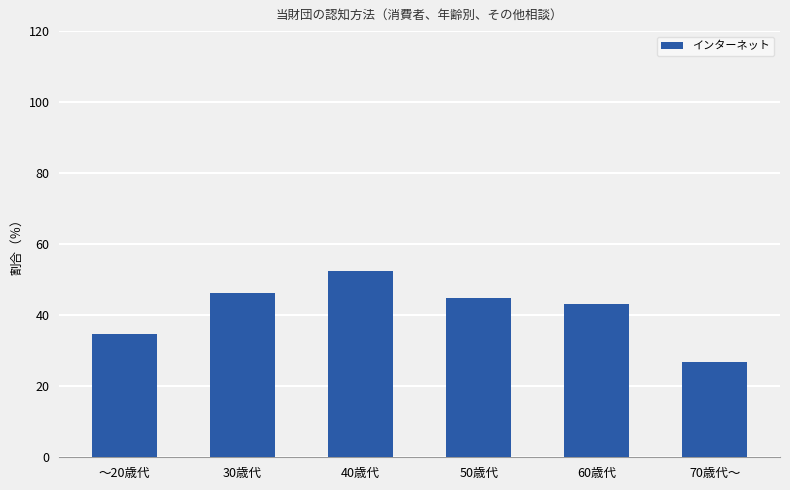

What is the approximate value at 50歳代?

44.9